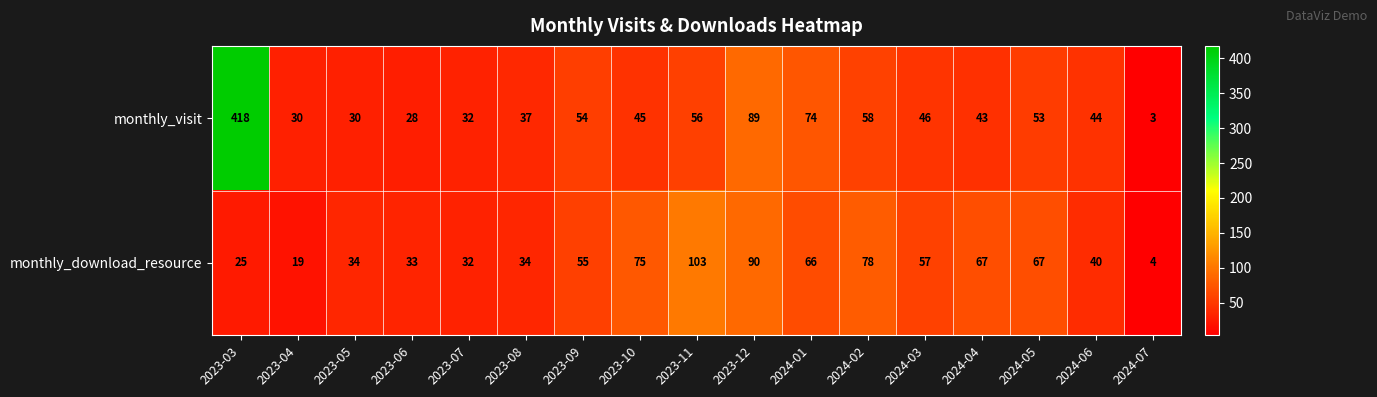

What is the difference between the monthly_visit values at 2023-08 and 2023-09?

17